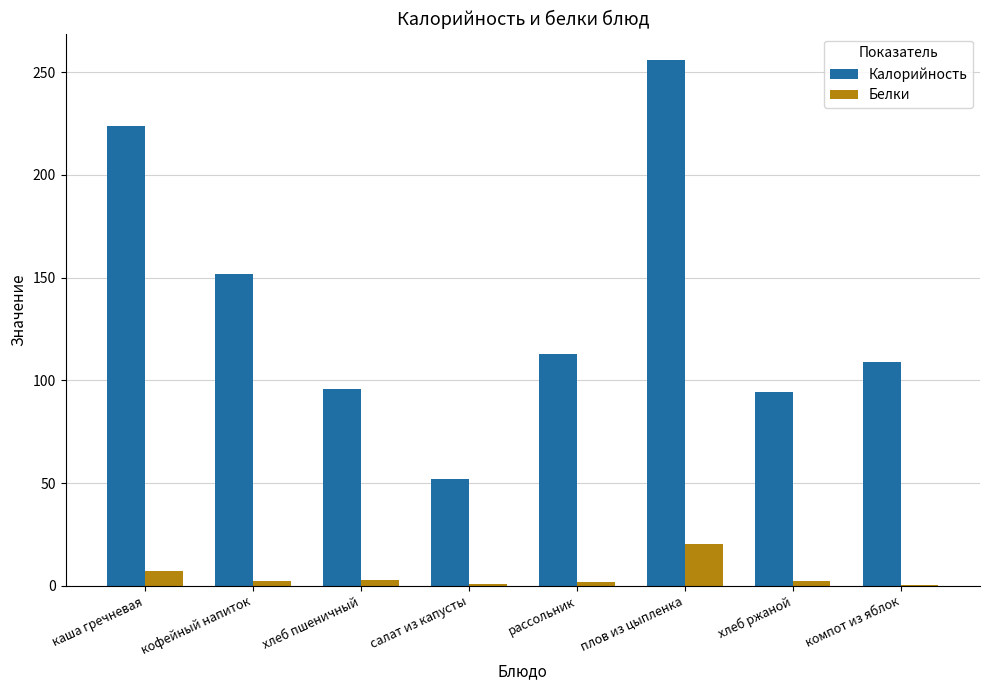

Which series has the largest total across all categories?

Калорийность